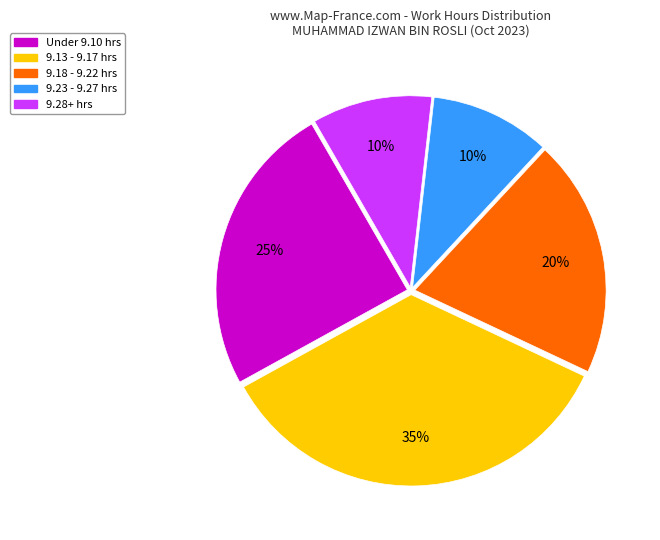

Count the number of slices in the pie.

5